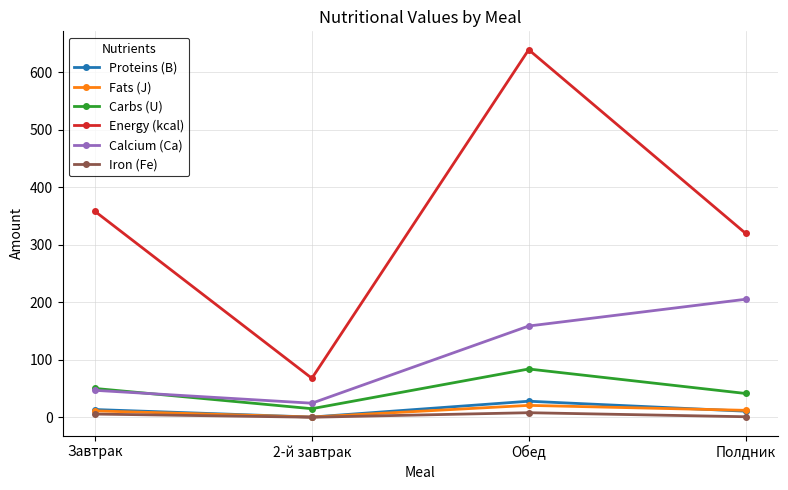

Is it true that Calcium (Ca) equals 158.8 at Обед?

True